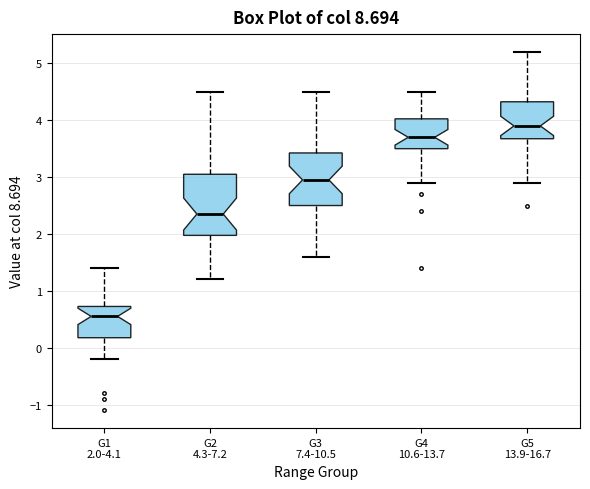

Which box's median line is the lowest?

G1 2.0-4.1